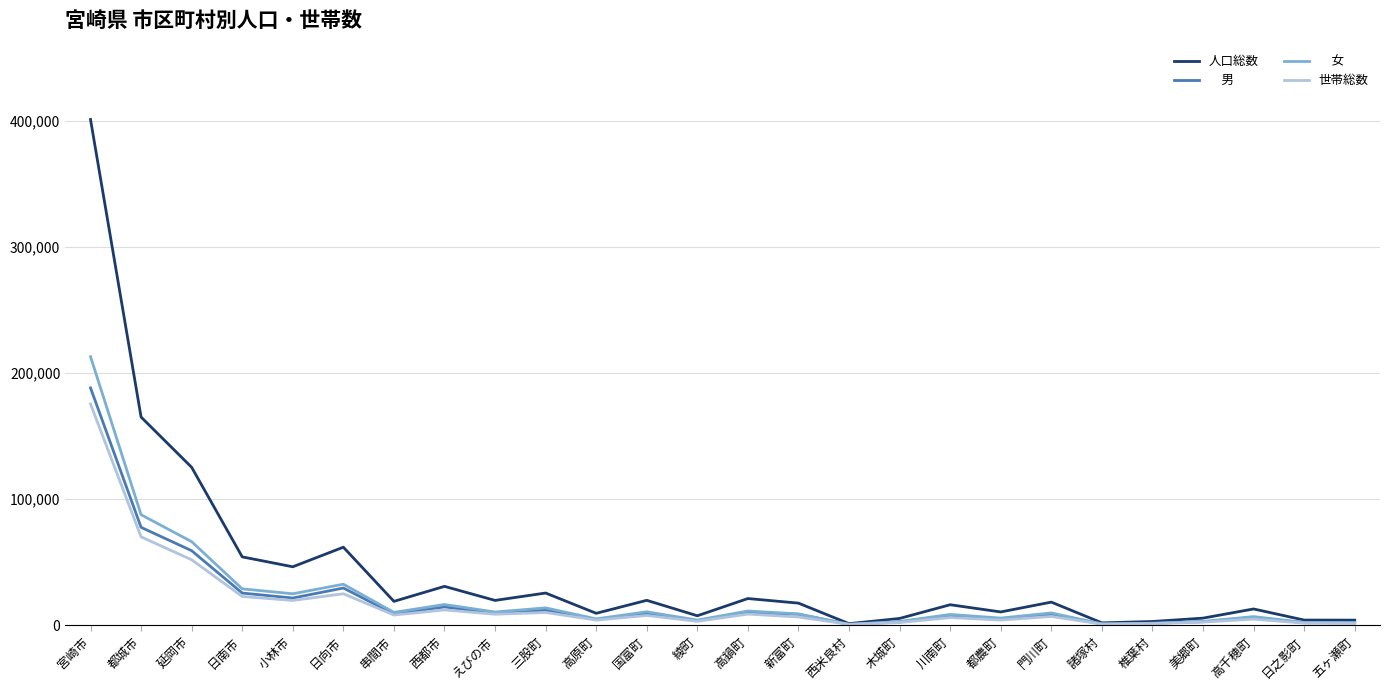

At which category is the sum across all series the highest?

宮崎市